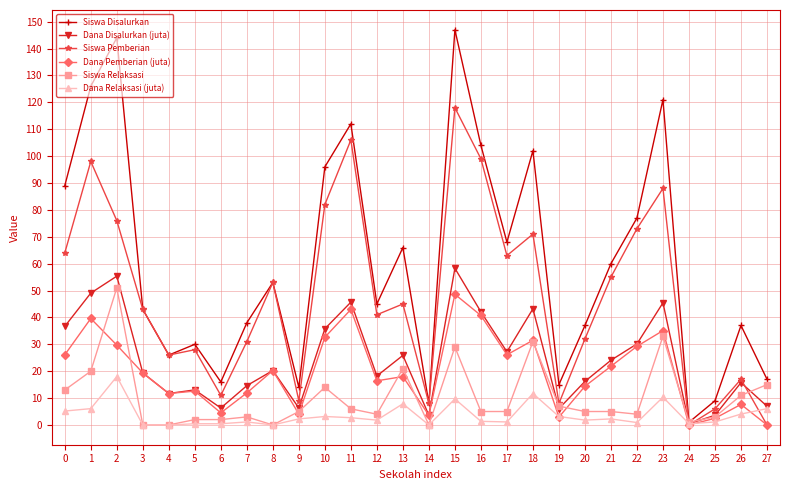

How many data points does each series have?

28